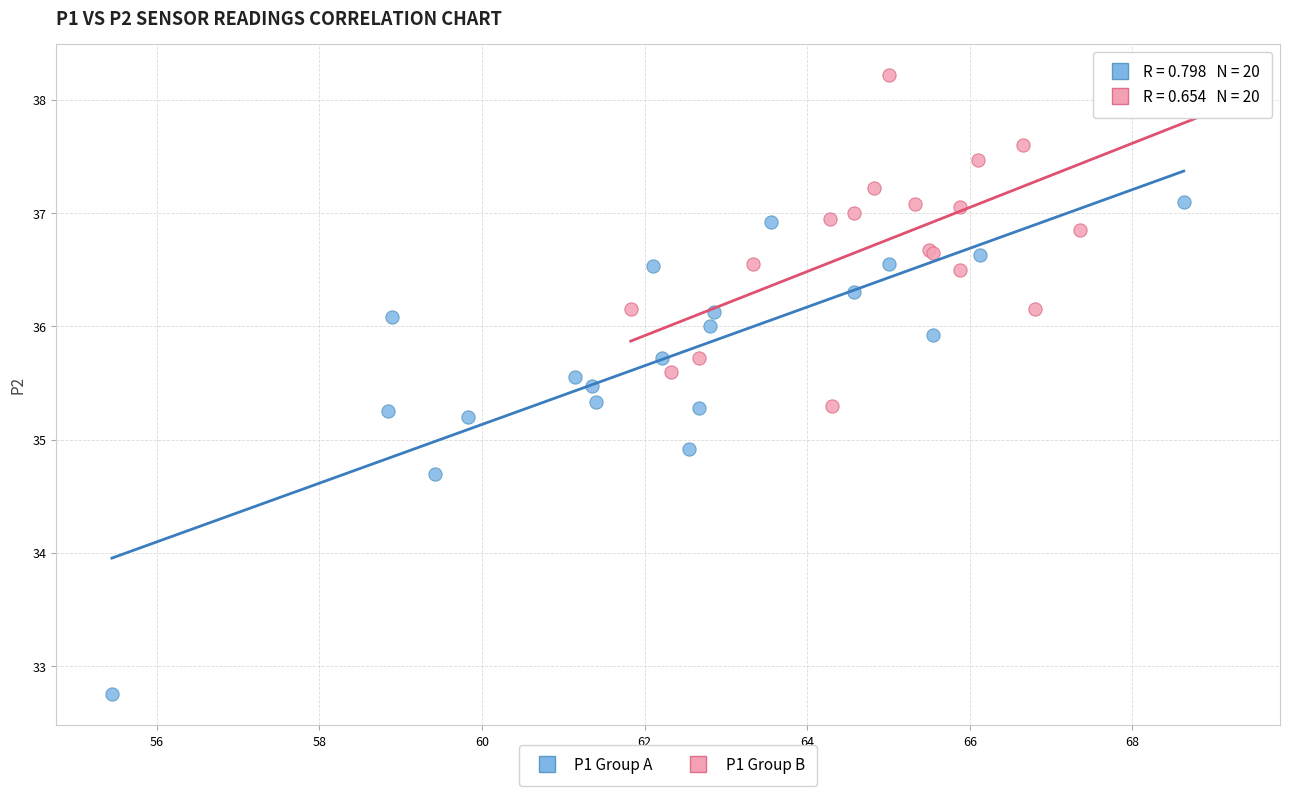

Which series reaches the minimum Y coordinate?

P1 Group A